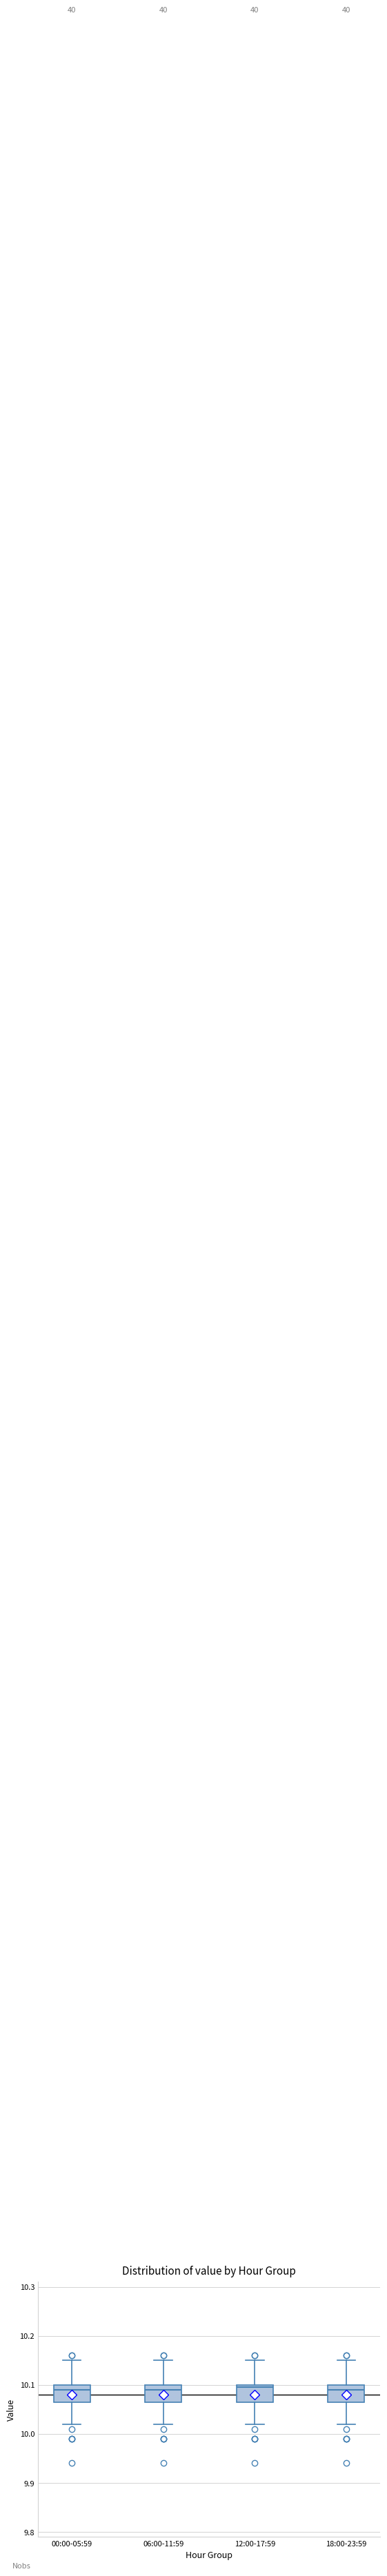

Where does the median line of the box for 00:00-05:59 sit on the y-axis? The values are not printed on the chart, so give them approximately, as read against the axis.

10.09